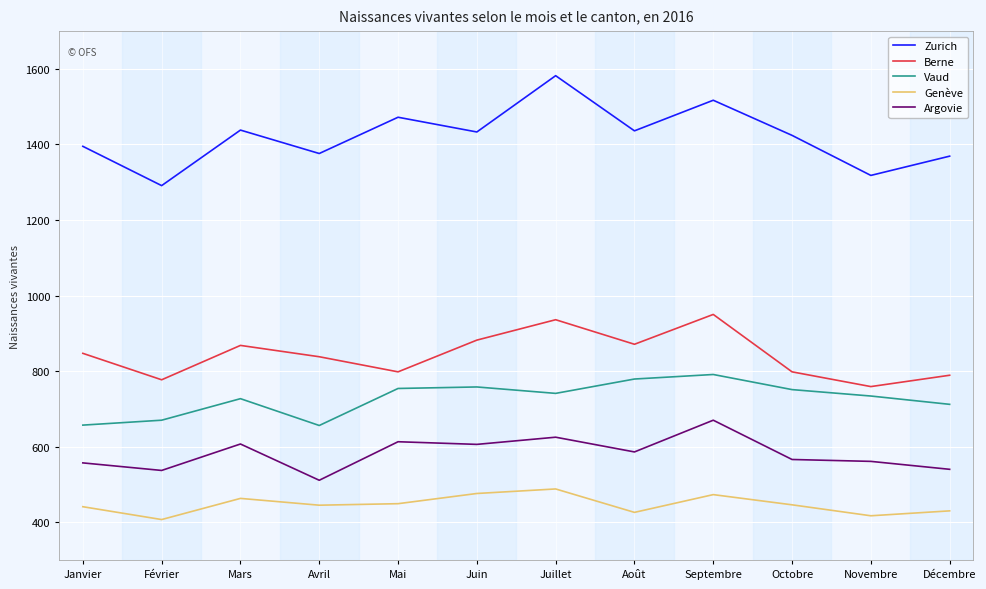

At how many categories does at least one series exceed 513?

12